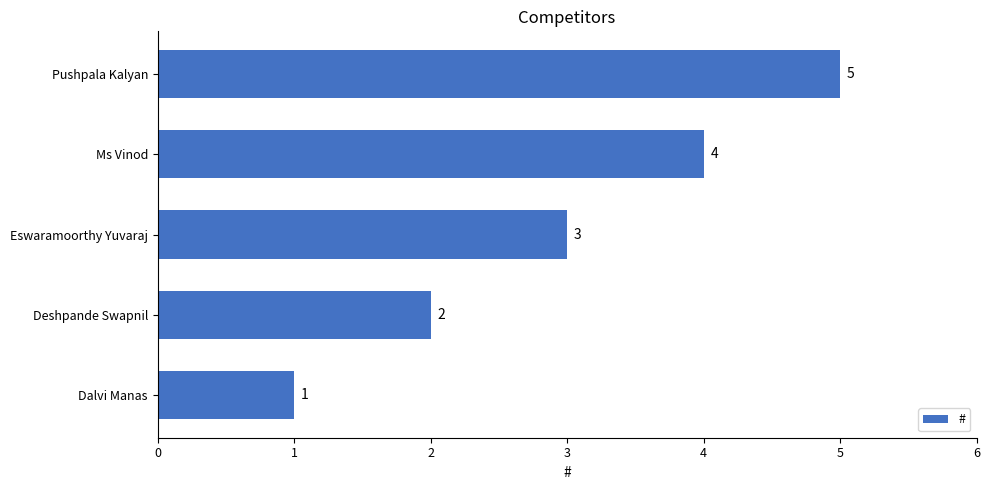

At which label is the value closest to 3?

Eswaramoorthy Yuvaraj